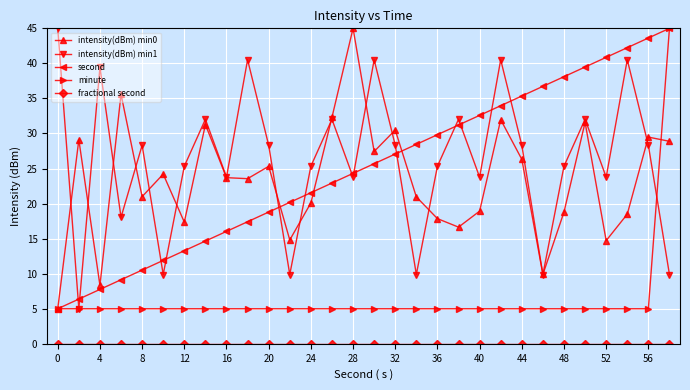

What is the maximum value for second?

45.0